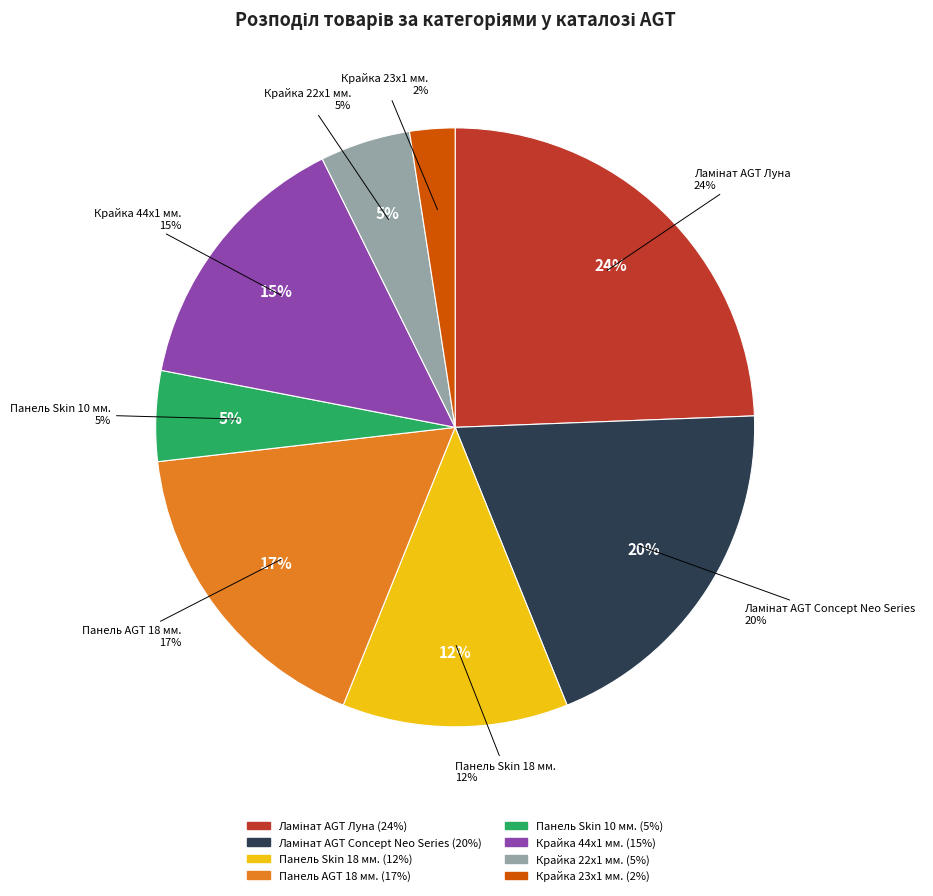

Is Панель AGT 18 мм. the majority of the pie?

No